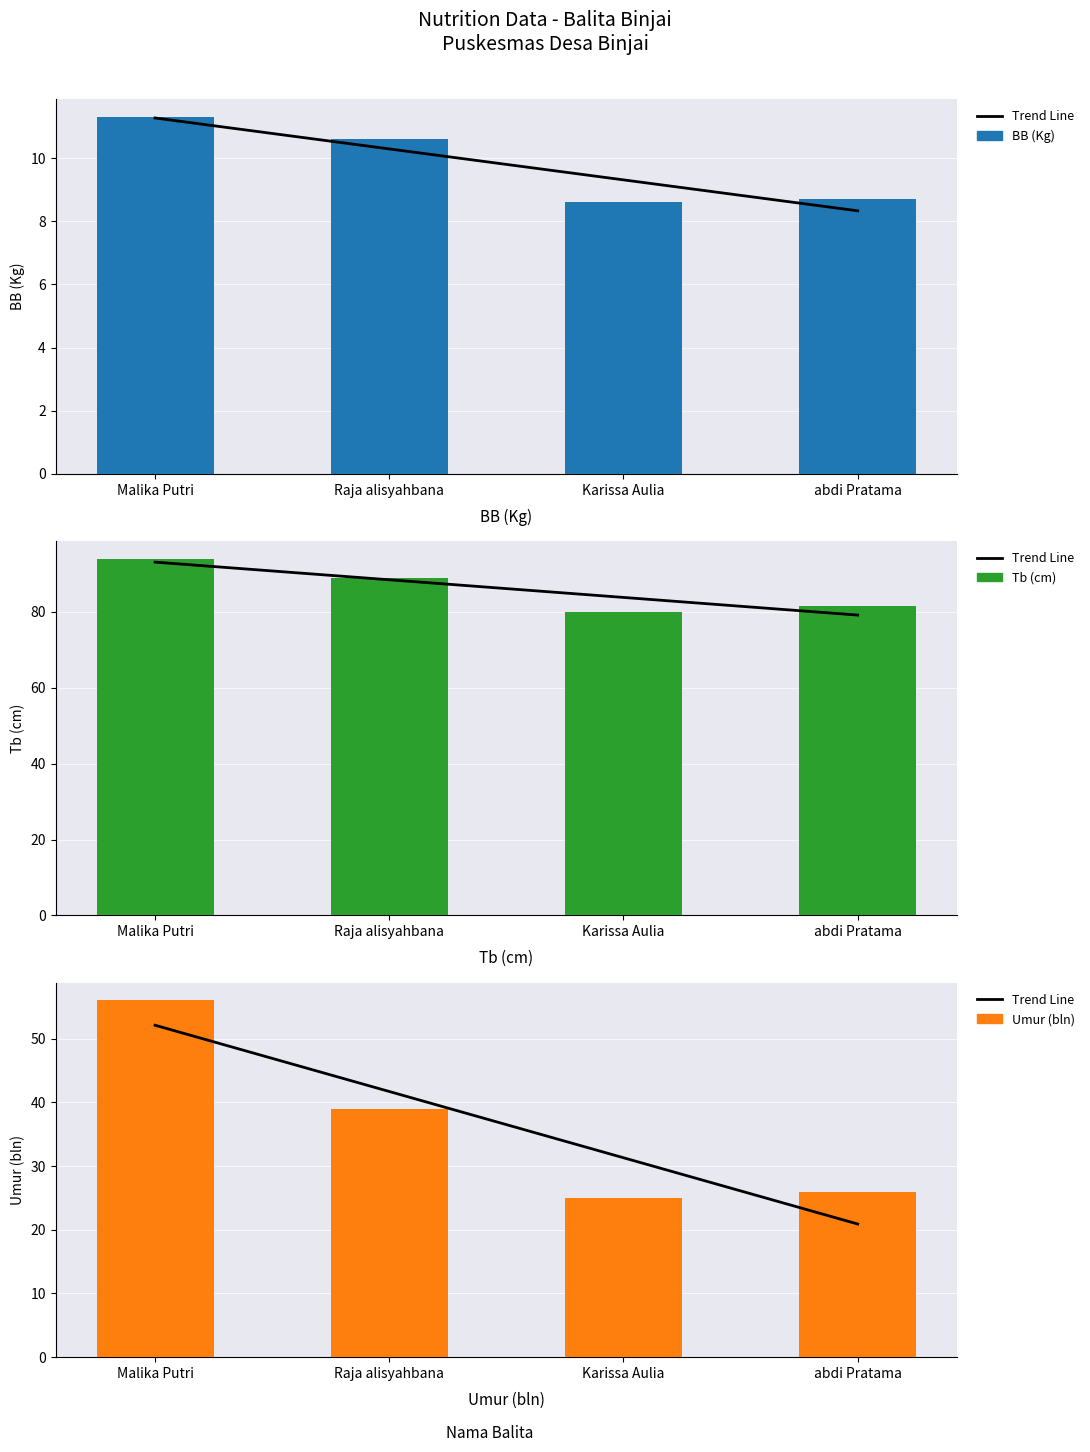

What are all the series names shown in the legend?

Trend Line, BB (Kg), Tb (cm), Umur (bln)